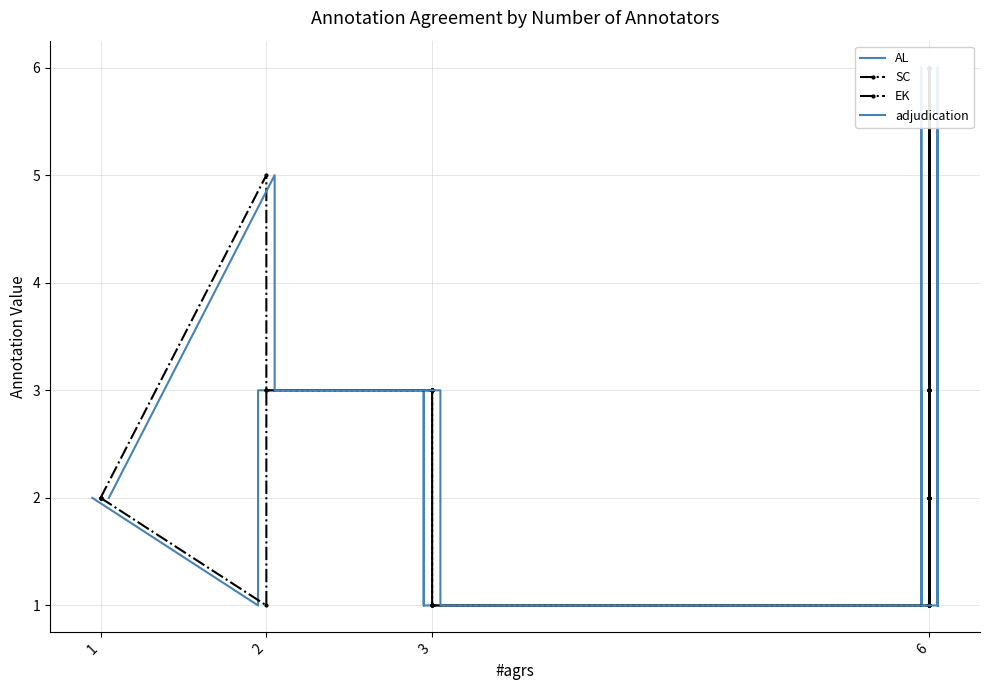

Is it true that adjudication equals 3 at 6?

True